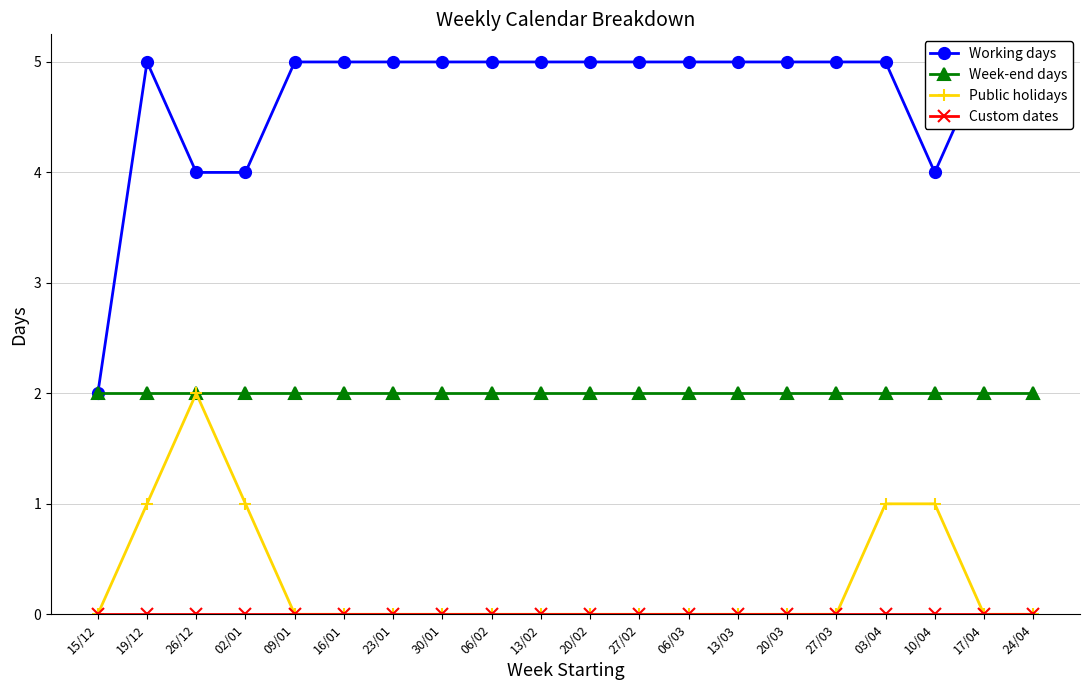

Which series changed the most between 15/12 and 06/02?

Working days